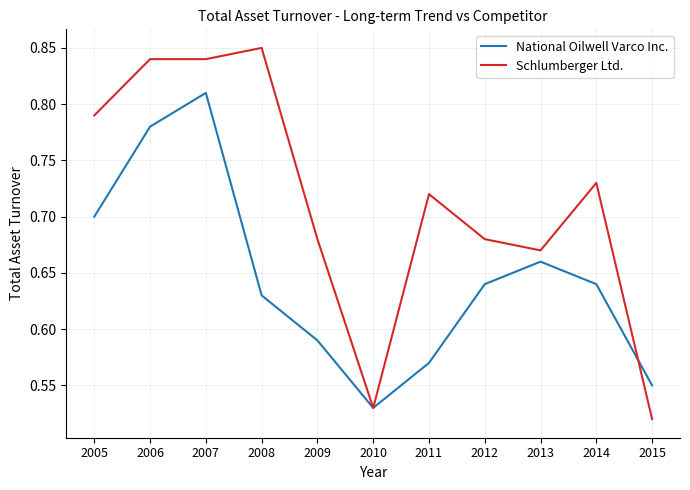

At which label is National Oilwell Varco Inc. closest to 0?

2010